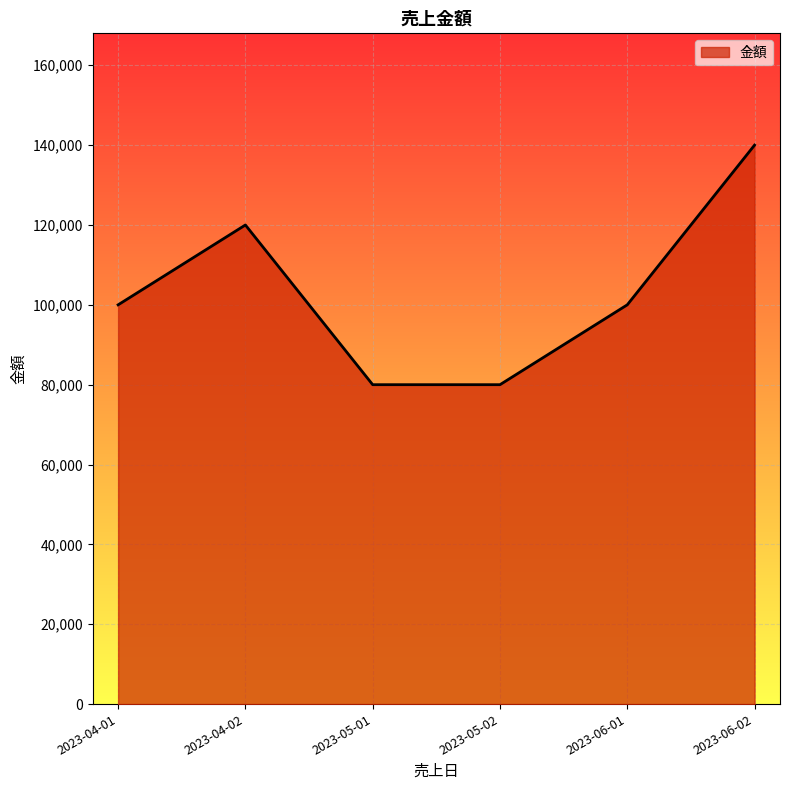

What is the difference between the values at 2023-04-02 and 2023-05-01?

40000